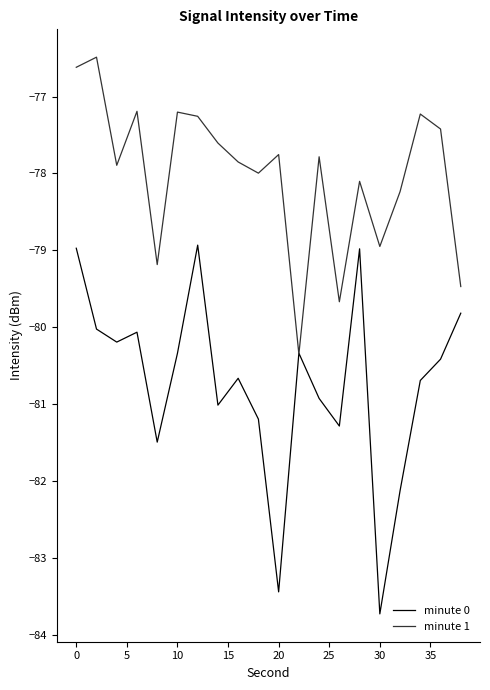

What are all the series names shown in the legend?

minute 0, minute 1